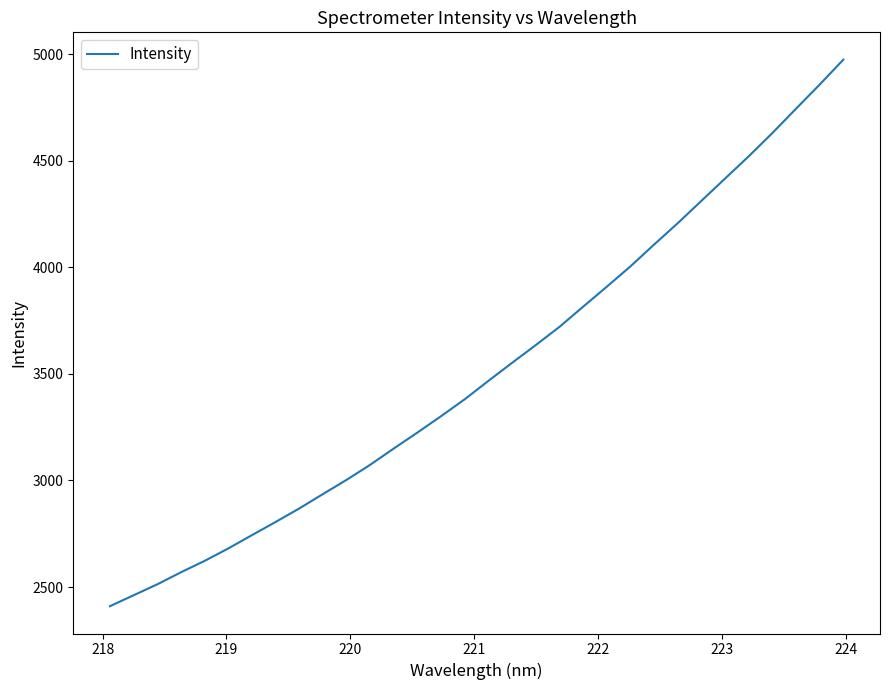

What is the maximum value shown in the chart?

4975.5